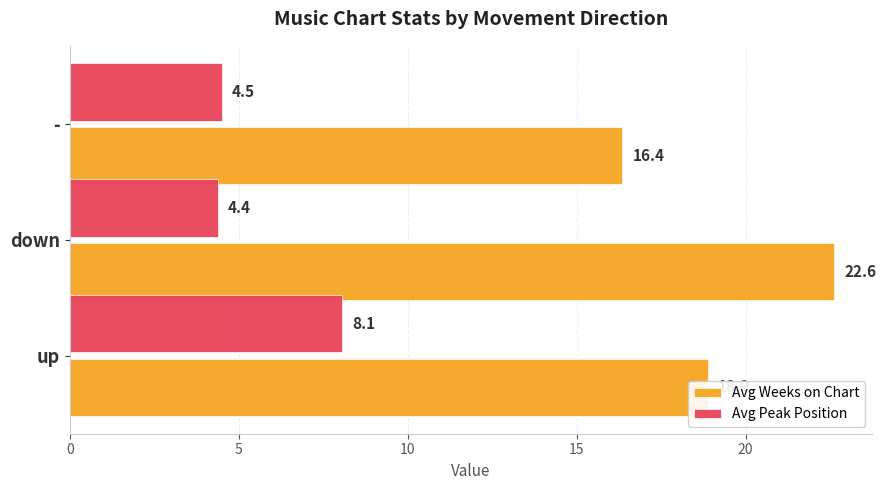

What is the highest value of the Avg Weeks on Chart series?

22.6